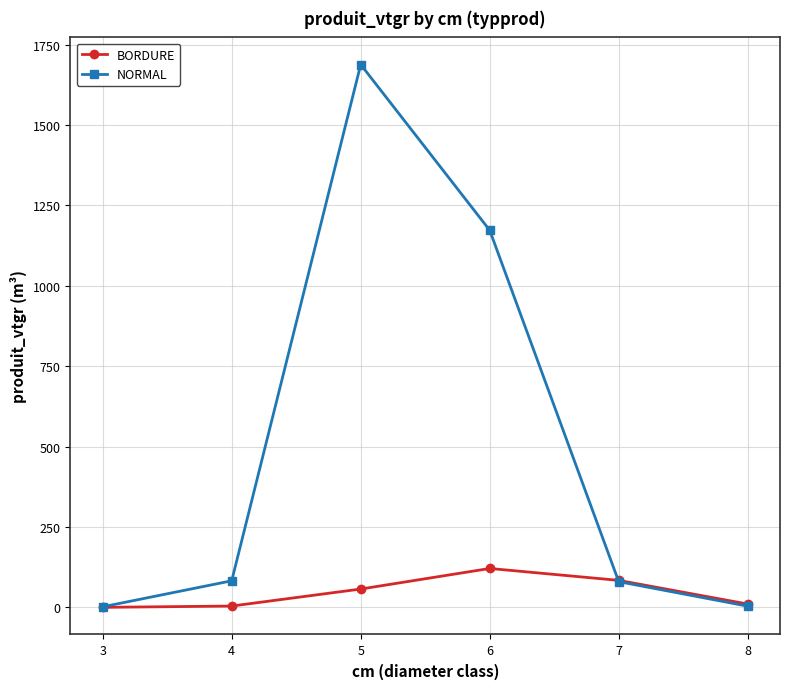

What is the value of the NORMAL point at the 5th from the left?

80.2